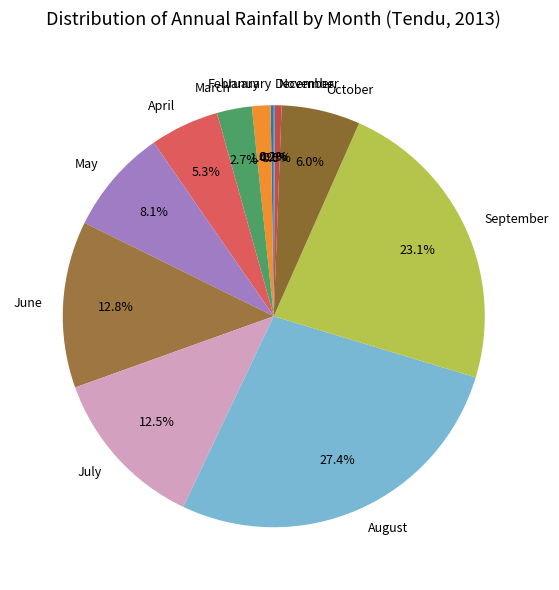

The October slice represents 1% of the pie. True or false?

False